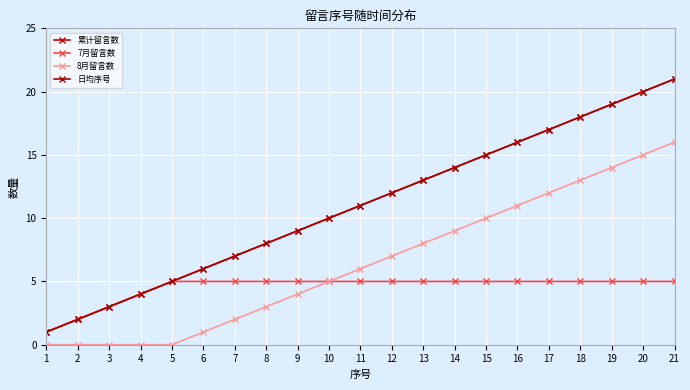

What is the average value of the 8月留言数 series?

6